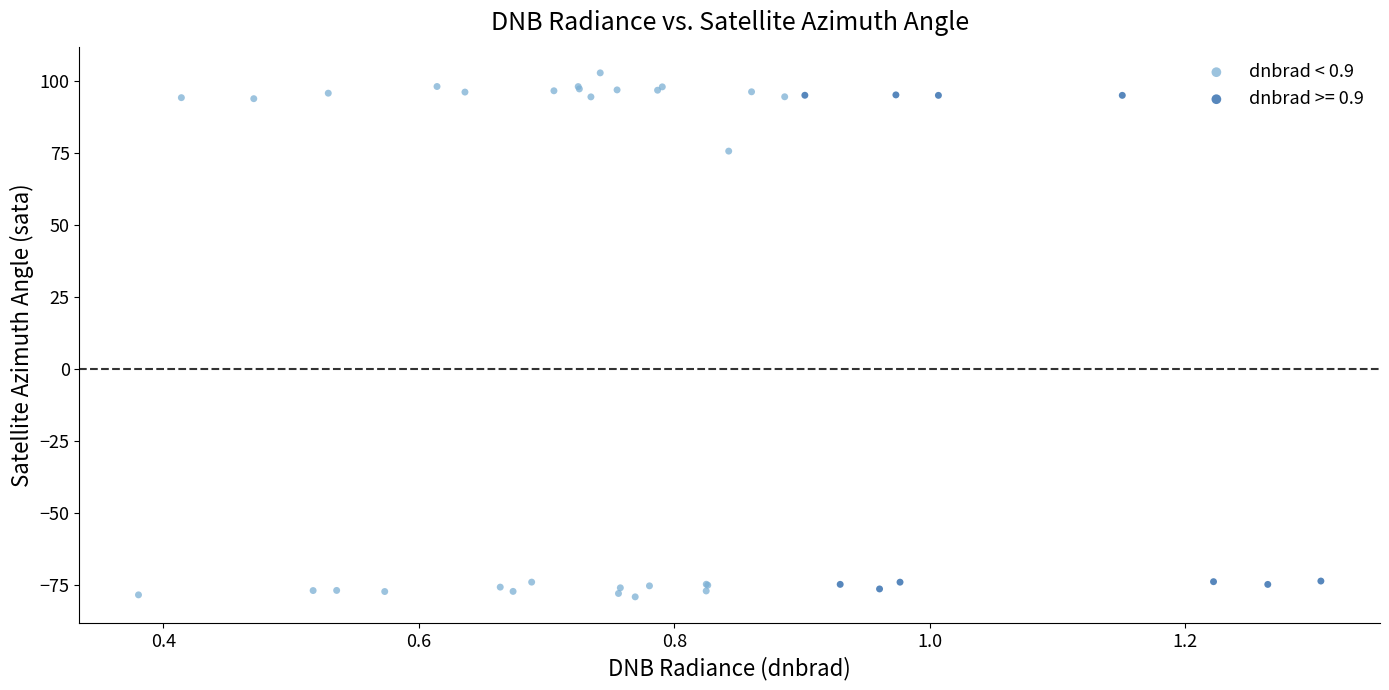

Which series has the widest spread of Y values?

dnbrad < 0.9